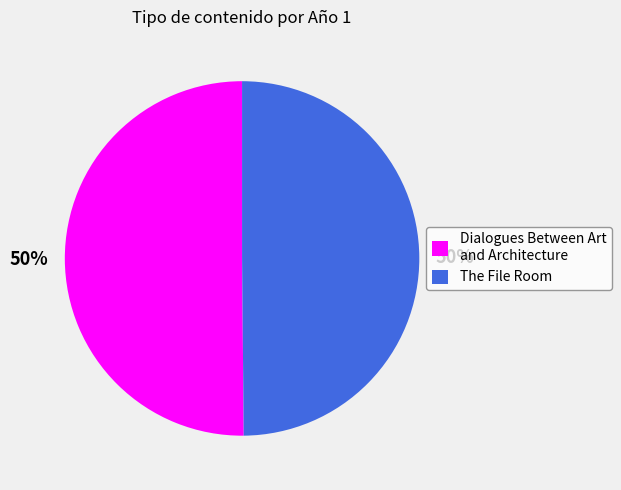

To the nearest percent, what percentage of the pie is Dialogues Between Art and Architecture?

50%